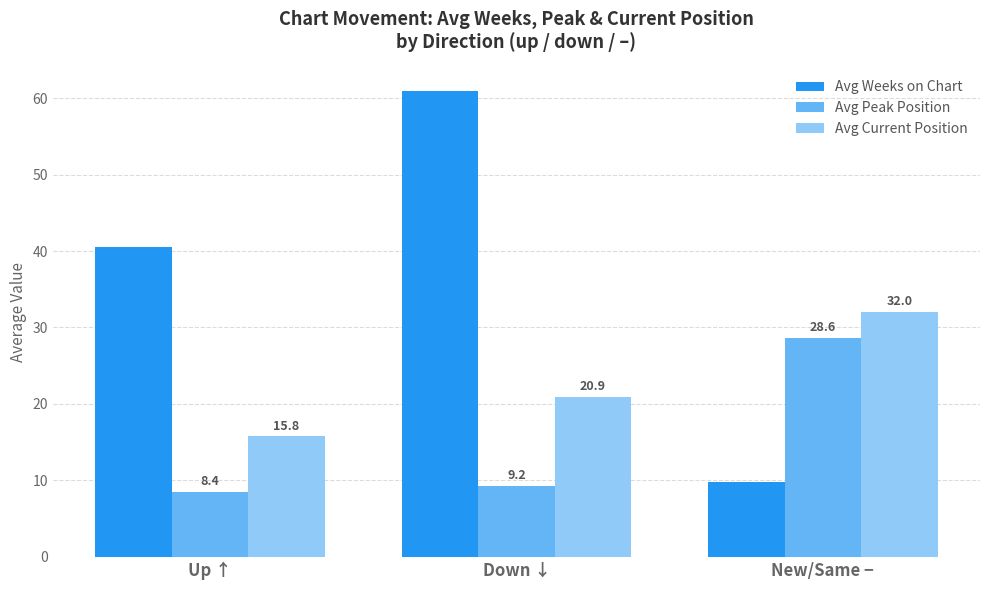

List the labels in order of Avg Peak Position value, smallest first.

Up ↑, Down ↓, New/Same −